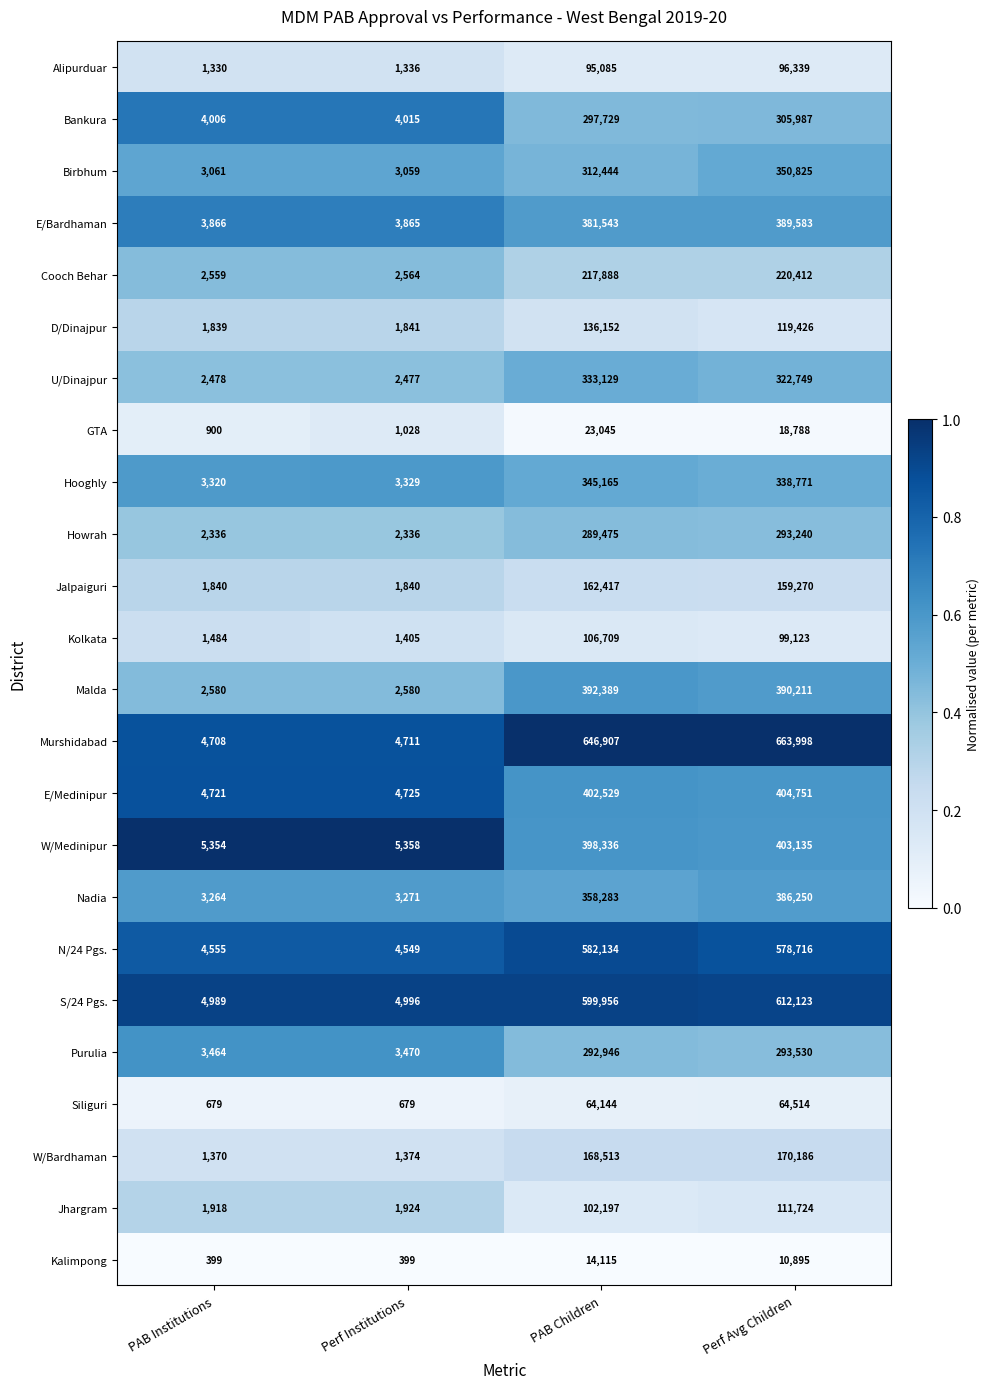

What is the total value across all series at PAB Children?

6723230